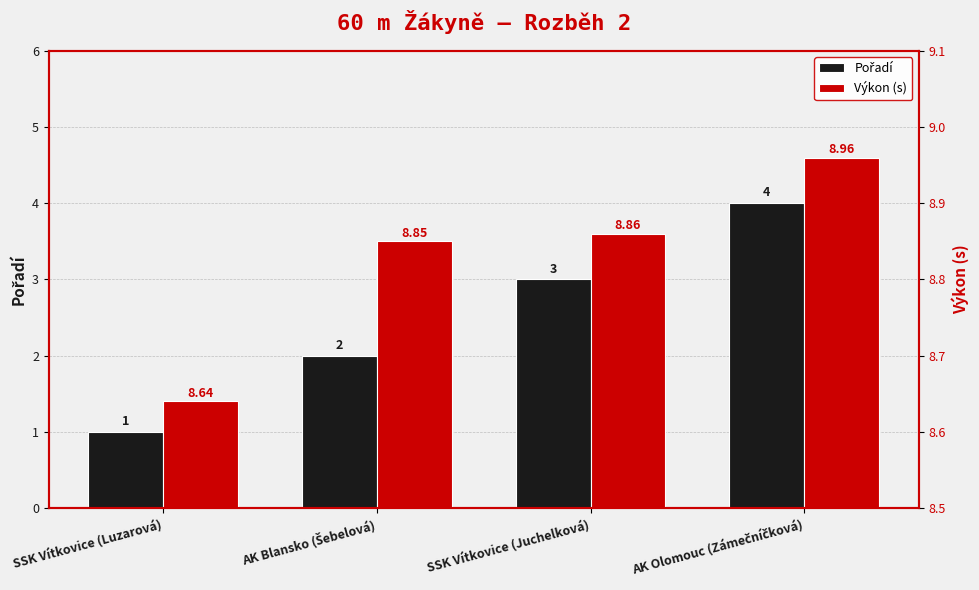

Which has a higher value, AK Blansko (Šebelová) or SSK Vítkovice (Luzarová)?

AK Blansko (Šebelová)